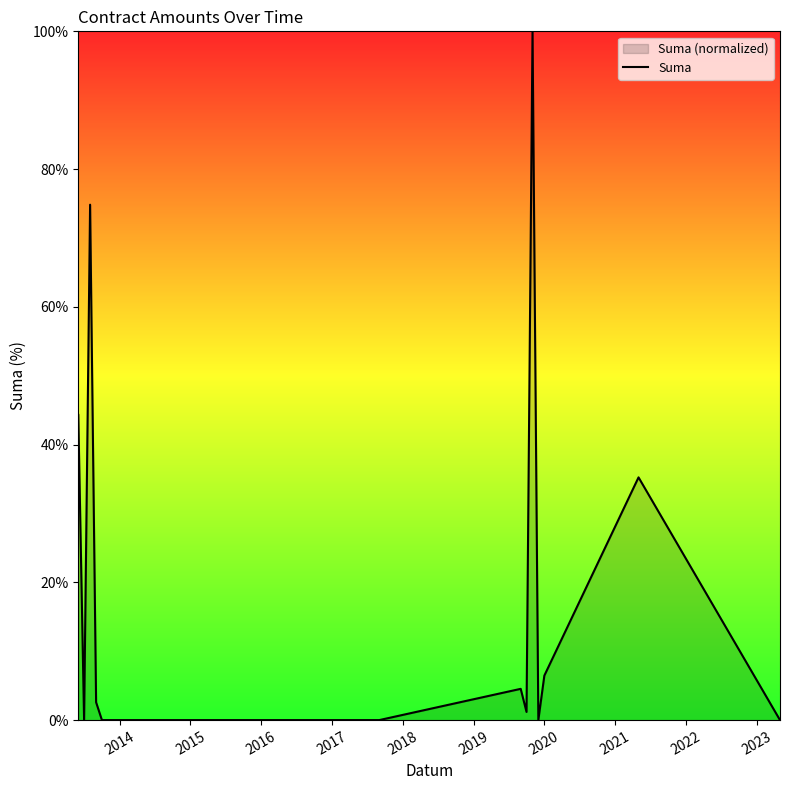

What is the maximum value shown in the chart?

100.0